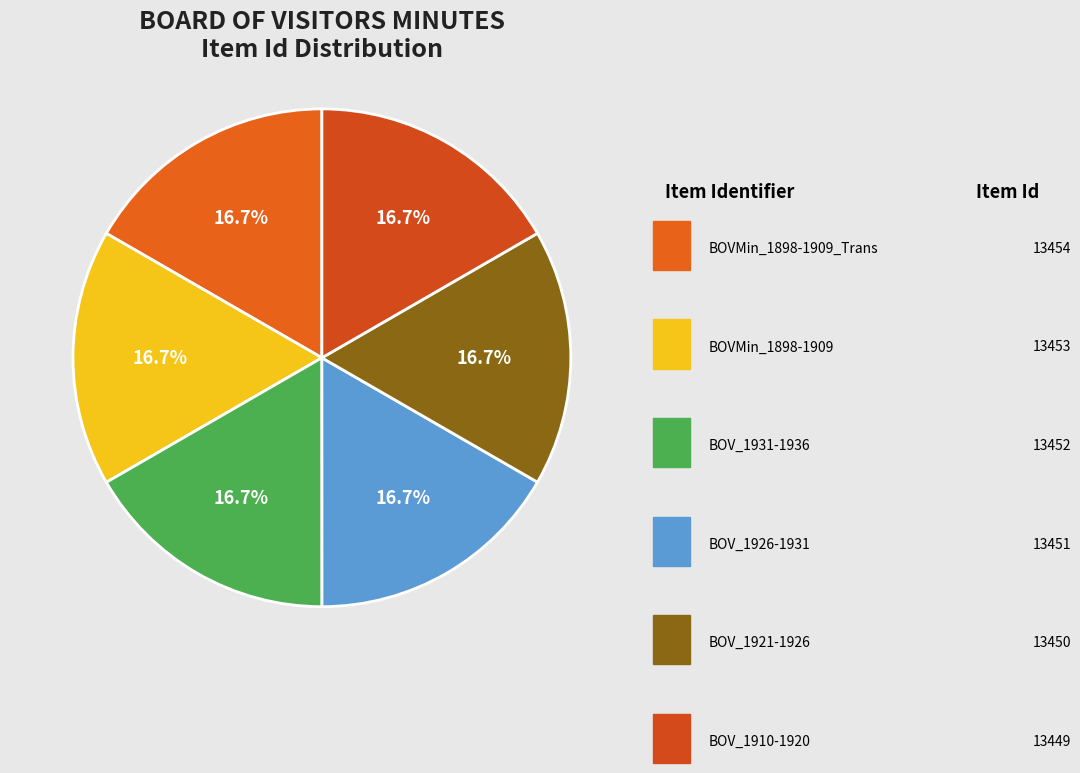

Does any single category account for the majority?

No